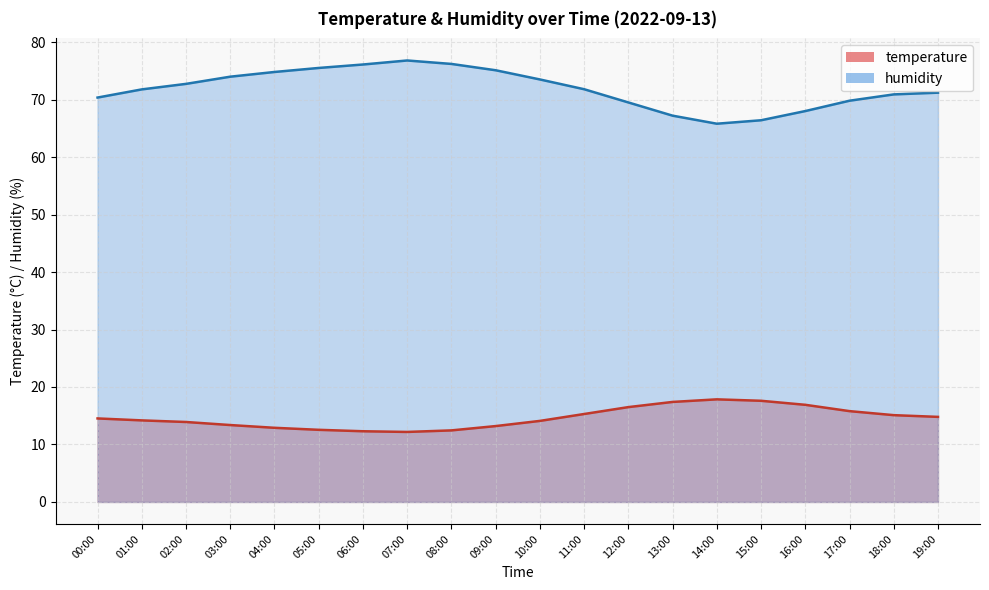

Is the value of humidity at 17:00 greater than the value of temperature at 14:00?

Yes